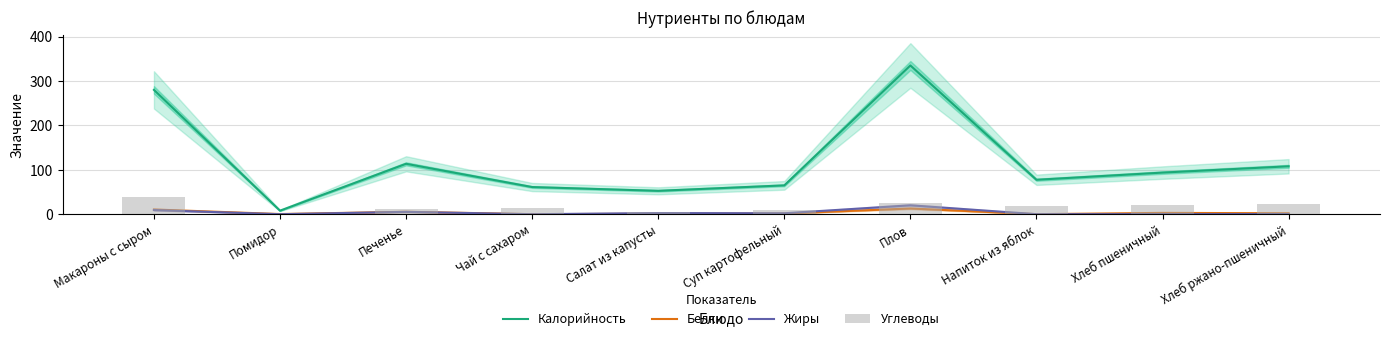

What is the lowest value of the Белки series?

0.2